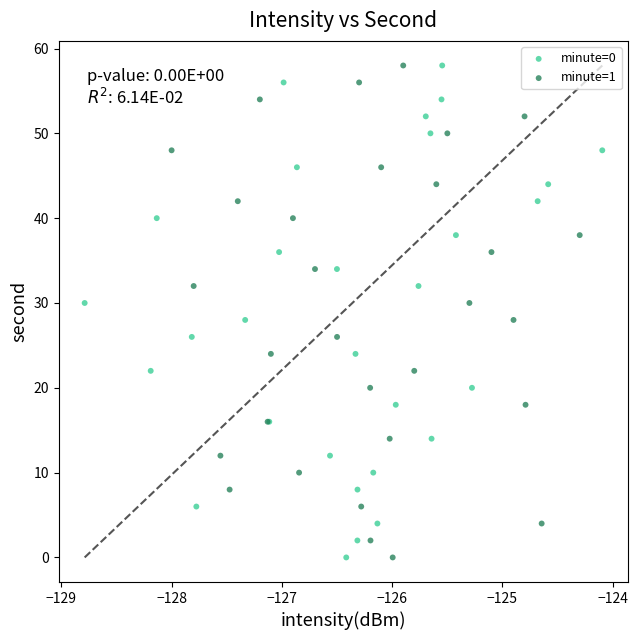

What are all the series names shown in the legend?

minute=0, minute=1